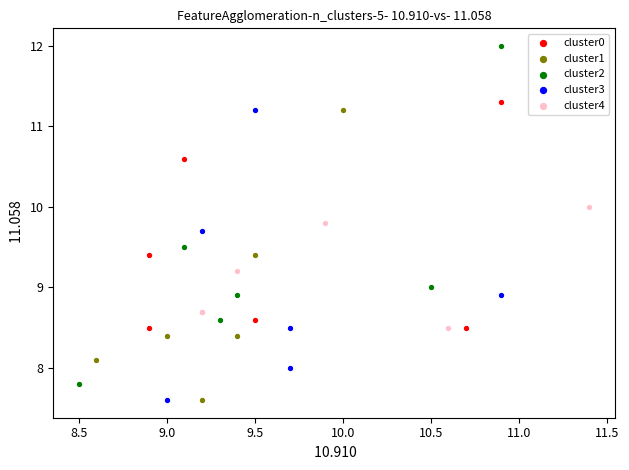

What are all the series names shown in the legend?

cluster0, cluster1, cluster2, cluster3, cluster4